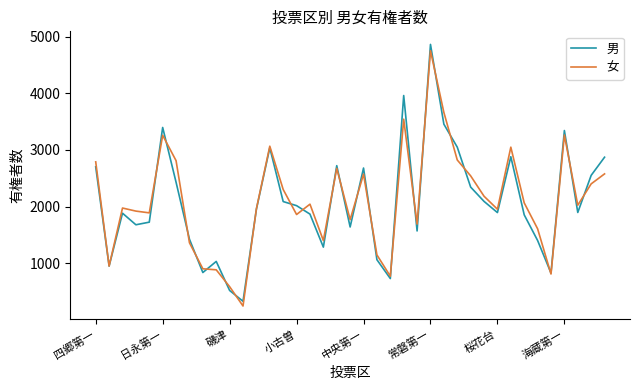

Rank the series by their maximum value, from lowest to highest.

女, 男